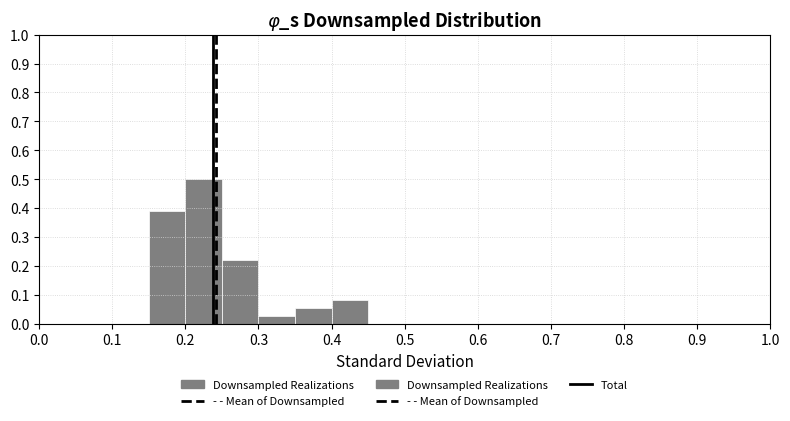

Reading left to right, list every bar in this chart as the range it spans on the x-axis followed by its height. The values are not printed on the chart, so give them approximately, as read against the axis.

0.00 to 0.05: 0
0.05 to 0.10: 0
0.10 to 0.15: 0
0.15 to 0.20: 0.39
0.20 to 0.25: 0.50
0.25 to 0.30: 0.22
0.30 to 0.35: 0.03
0.35 to 0.40: 0.06
0.40 to 0.45: 0.08
0.45 to 0.50: 0
0.50 to 0.55: 0
0.55 to 0.60: 0
0.60 to 0.65: 0
0.65 to 0.70: 0
0.70 to 0.75: 0
0.75 to 0.80: 0
0.80 to 0.85: 0
0.85 to 0.90: 0
0.90 to 0.95: 0
0.95 to 1.00: 0